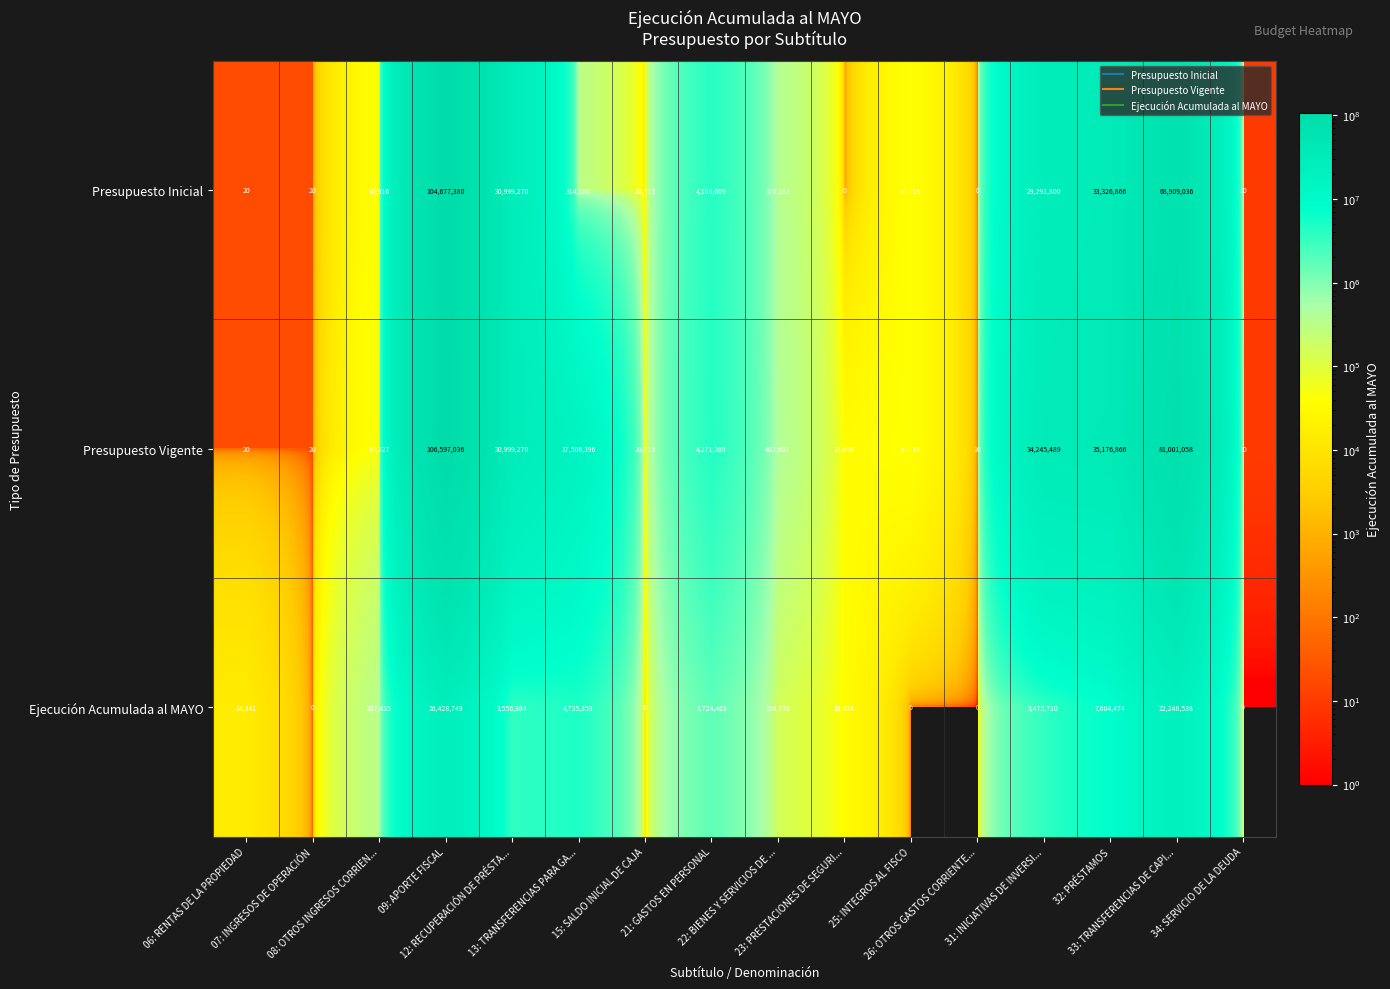

What is the maximum value for Presupuesto Inicial?

104677380